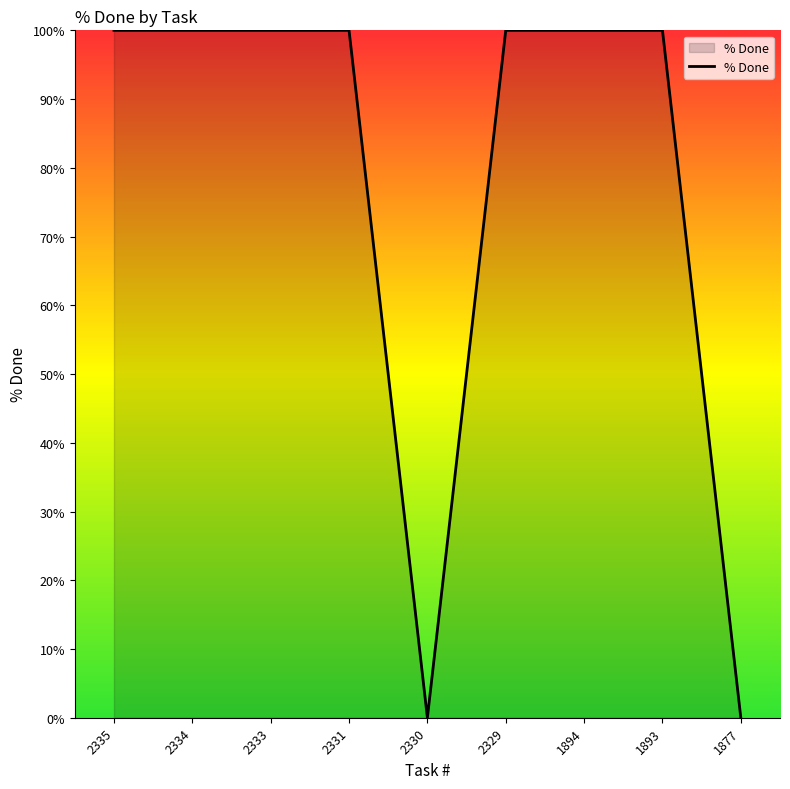

What is the difference between the maximum and minimum values?

100